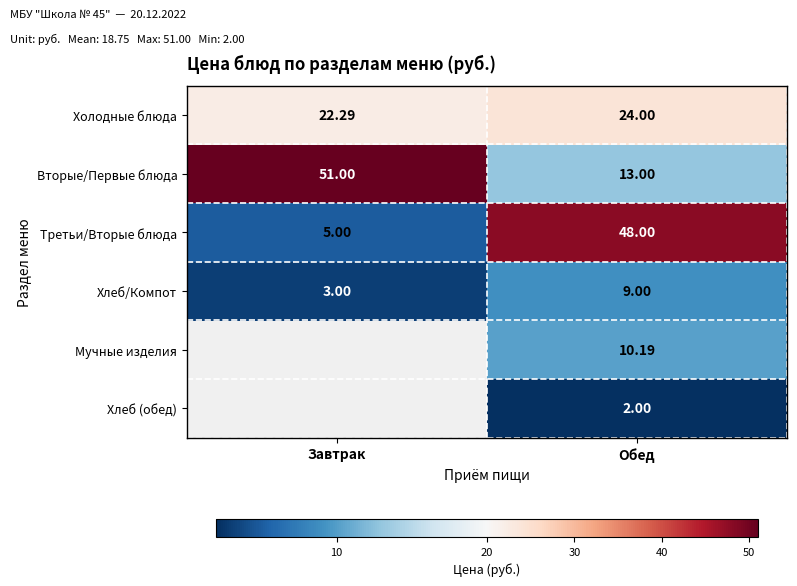

At which category does the chart reach its minimum across all series?

Обед